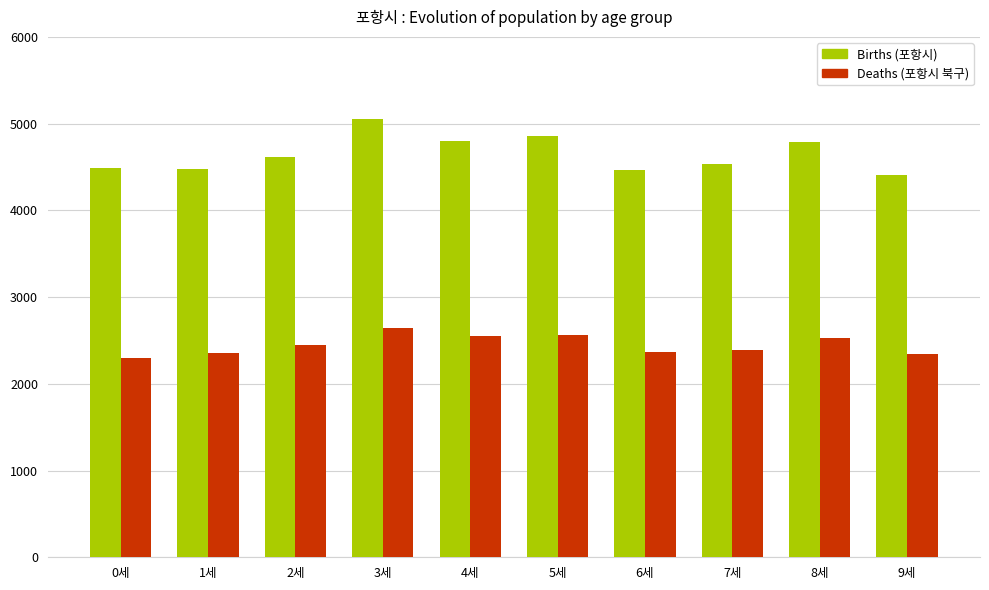

Rank the series at 7세 from highest to lowest value.

Births (포항시), Deaths (포항시 북구)